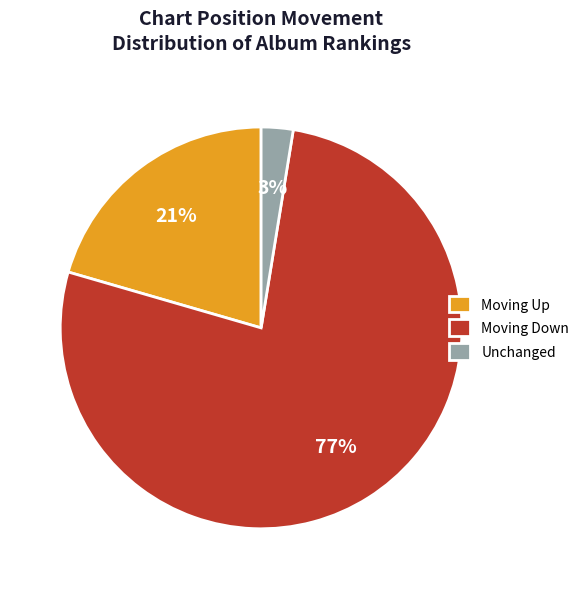

True or false: Moving Down accounts for 84% of the total.

False